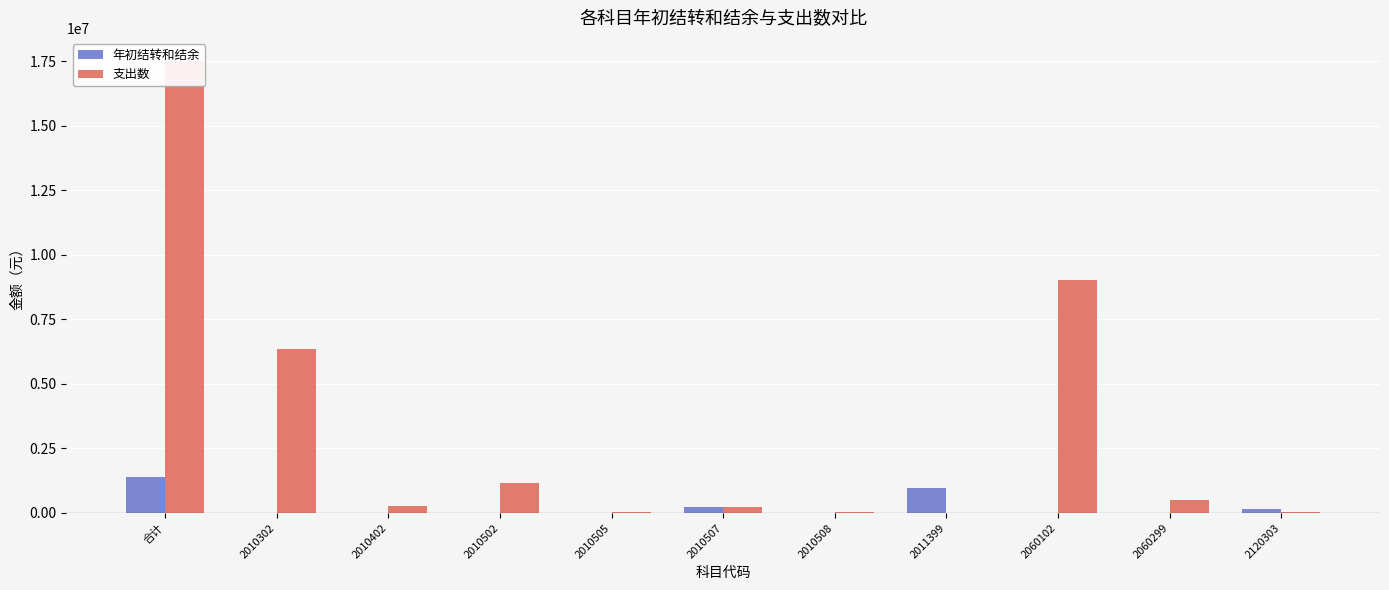

At 合计, list the series in order from largest to smallest.

支出数, 年初结转和结余